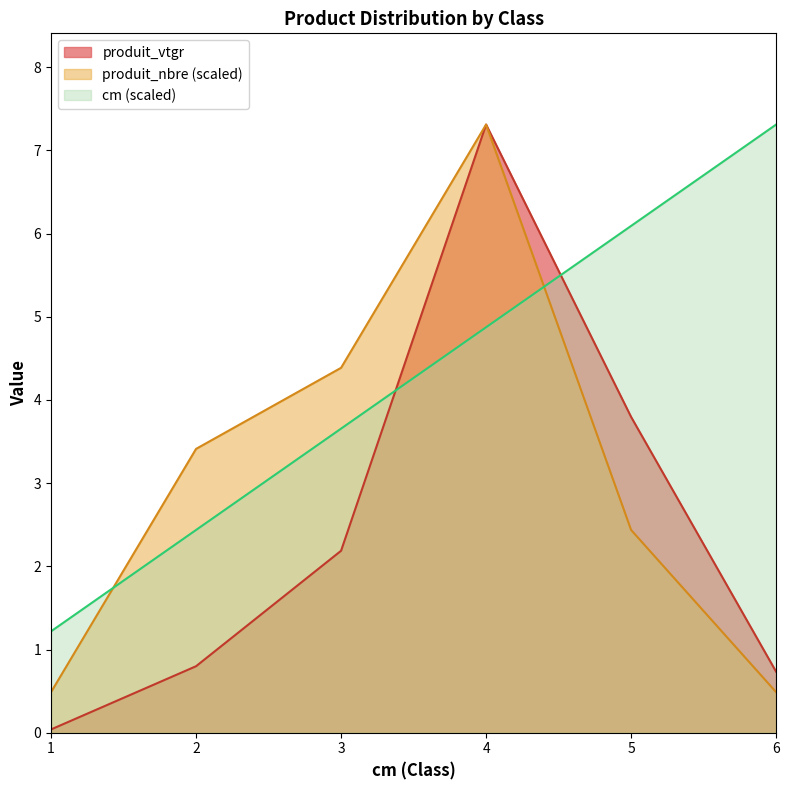

How many lines are shown in the chart?

3